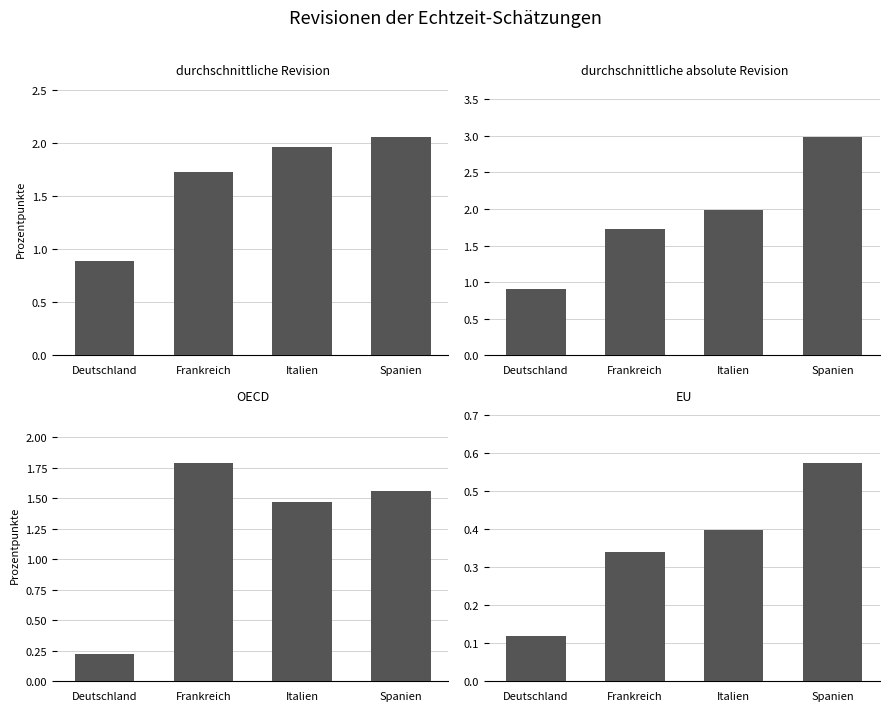

Which label corresponds to the largest value in the chart?

Spanien